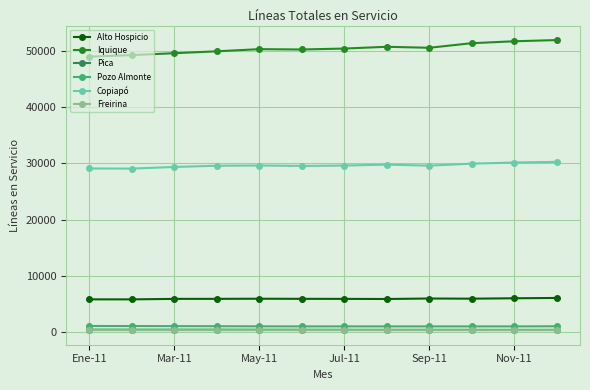

Which series has the largest total across all categories?

Iquique